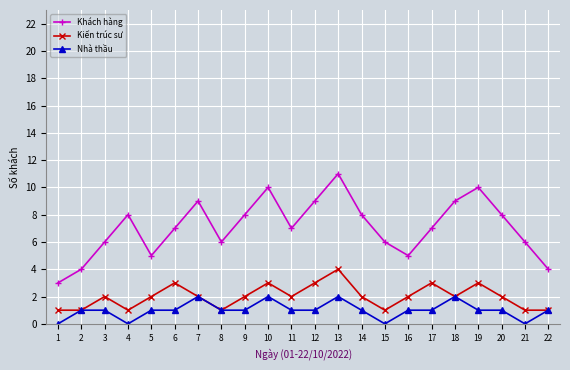

What is the difference between the maximum and minimum values in the Nhà thầu series?

2